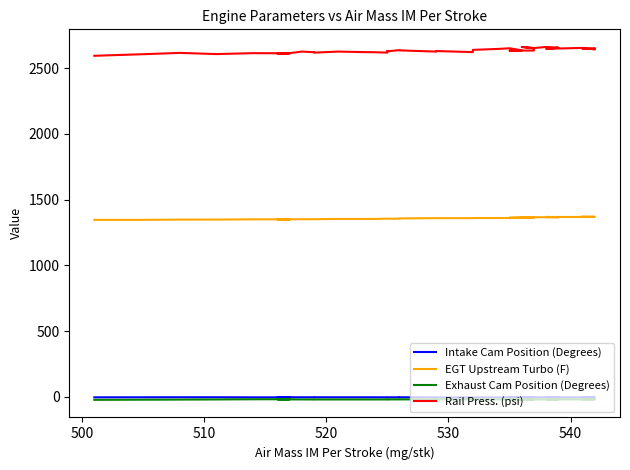

Reading right to left, list all the values displayed in this chart.

Intake Cam Position (Degrees): -4.6	-4.6	-4.7	-4.1	-4.1	-4.0	-3.8	-4.0	-4.2	-4.7	-4.7	-4.7	-4.5	-4.0	-3.8	-4.4	-4.9	-5.1	-4.7	-4.3	-3.4	-3.5	-4.0	-4.0	-4.0	-3.5	-3.5	-3.5	-3.5	-3.5	-3.5	-3.5	-3.8	-3.9	-4.1	-4.0	-3.3	-3.2	-3.5	-3.9
EGT Upstream Turbo (F): 1371.0	1369.0	1369.0	1368.0	1368.0	1366.0	1366.0	1366.0	1366.0	1364.0	1364.0	1362.0	1362.0	1362.0	1360.0	1360.0	1360.0	1359.0	1359.0	1359.0	1357.0	1355.0	1355.0	1355.0	1355.0	1353.0	1353.0	1353.0	1351.0	1351.0	1351.0	1350.0	1350.0	1350.0	1350.0	1350.0	1348.0	1348.0	1346.0	1346.0
Exhaust Cam Position (Degrees): -19.8	-19.7	-19.1	-19.4	-19.6	-19.7	-19.8	-19.8	-19.9	-20.0	-19.8	-19.3	-19.1	-19.2	-19.5	-19.5	-19.5	-19.6	-19.7	-19.5	-19.5	-19.5	-19.8	-19.9	-20.0	-20.0	-20.1	-20.1	-20.2	-20.1	-19.9	-19.7	-19.0	-18.6	-18.1	-18.7	-20.0	-21.0	-21.7	-22.8
Rail Press. (psi): 2646.0	2652.0	2642.0	2654.0	2647.0	2656.0	2661.0	2653.0	2661.0	2651.0	2636.0	2634.0	2633.0	2636.0	2651.0	2646.0	2639.0	2622.0	2630.0	2626.0	2635.0	2637.0	2628.0	2631.0	2618.0	2621.0	2622.0	2626.0	2618.0	2621.0	2626.0	2614.0	2611.0	2610.0	2613.0	2614.0	2607.0	2616.0	2606.0	2594.0